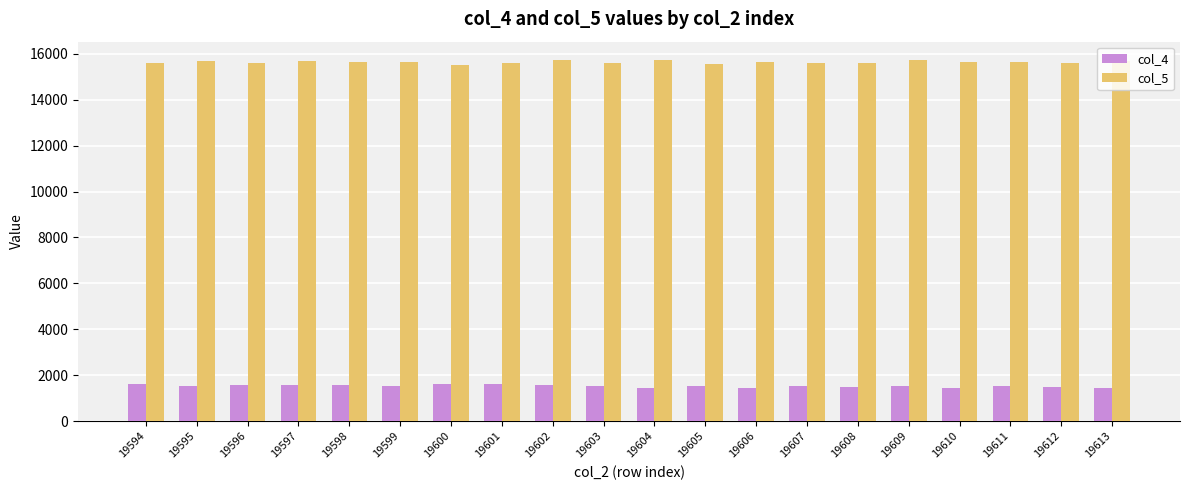

What is the maximum value shown in the chart?

15741